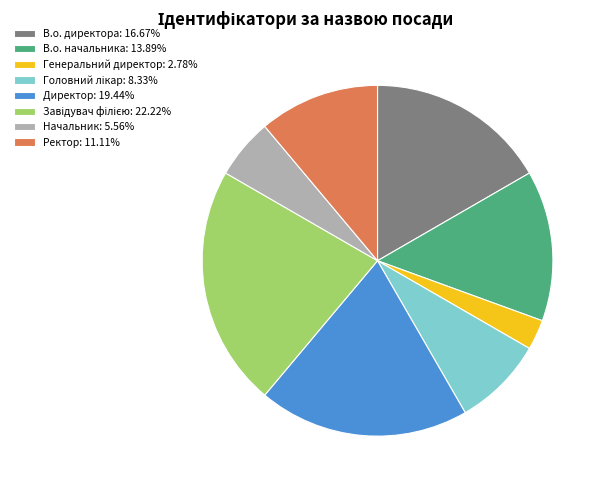

Does Ректор: 11.11% represent more than half of the total?

No